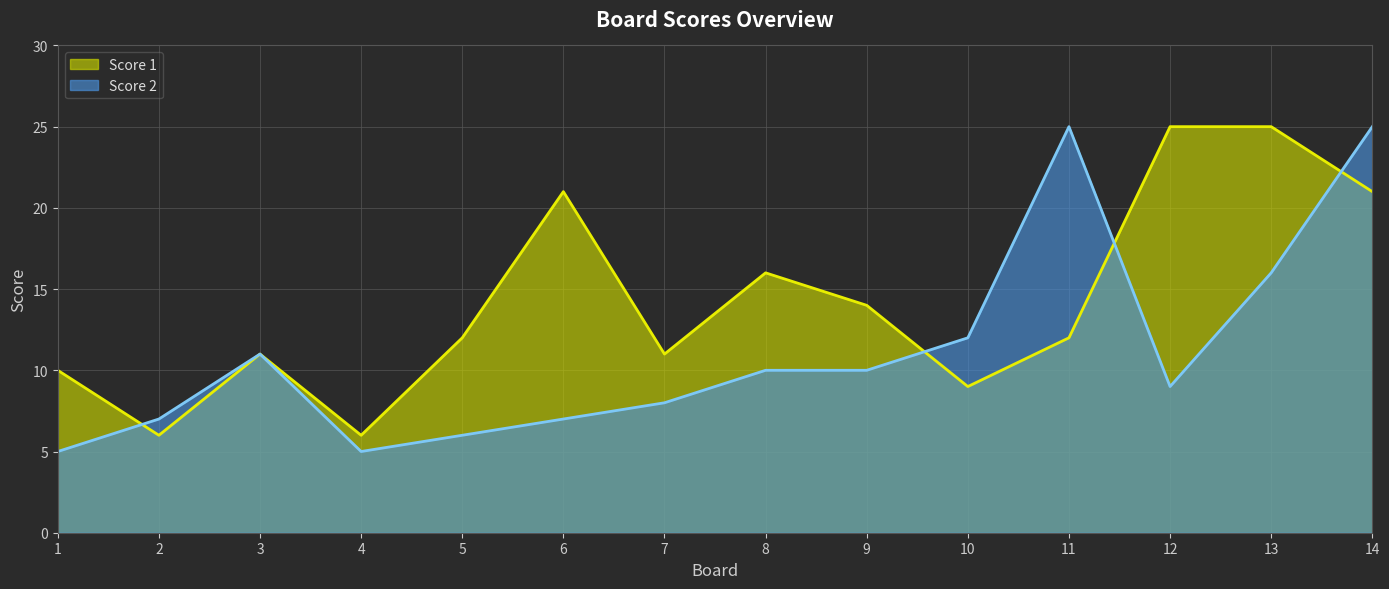

List the labels in order of Score 1 value, largest first.

12, 13, 6, 14, 8, 9, 5, 11, 3, 7, 1, 10, 2, 4